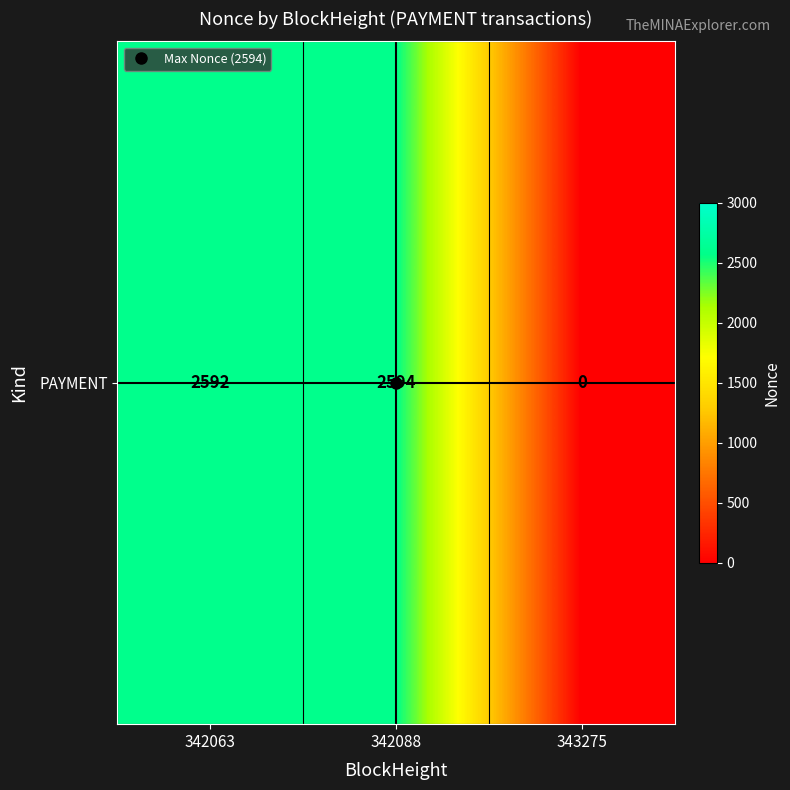

Rank the categories by value from lowest to highest.

343275, 342063, 342088